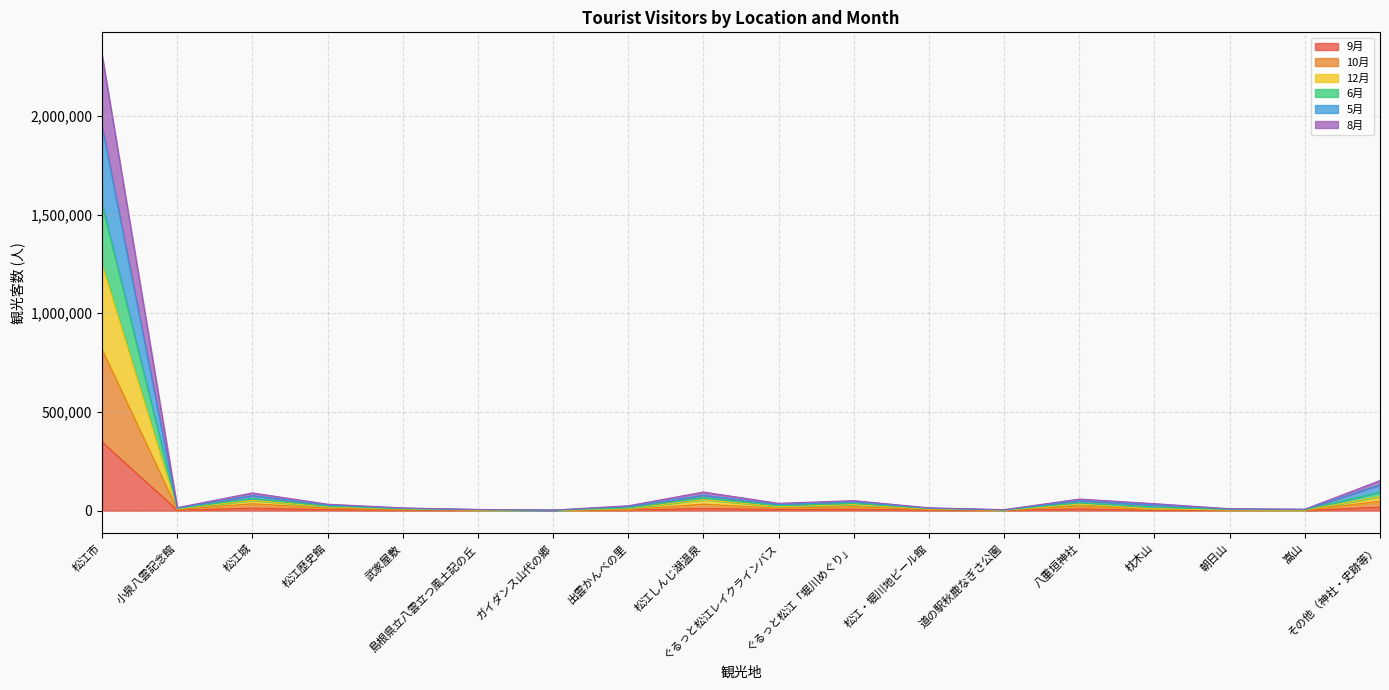

What is the label of the 15th point from the left?

枕木山